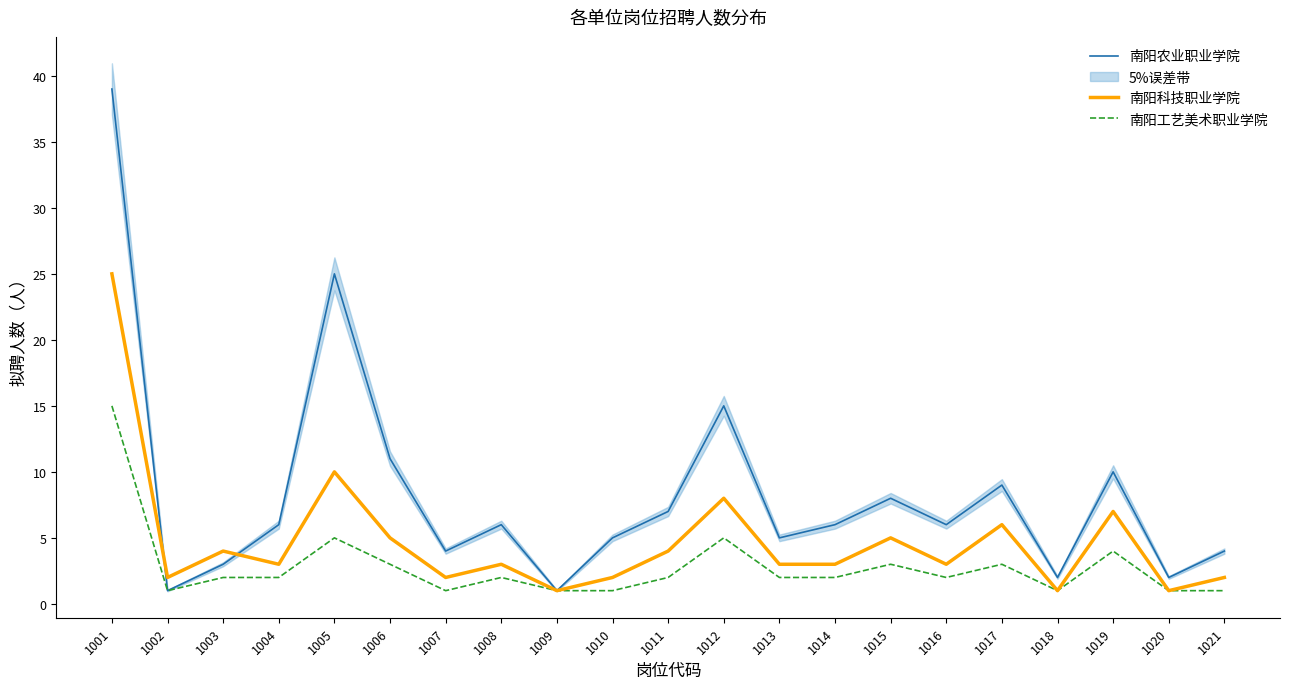

Does the chart have visible grid lines?

No